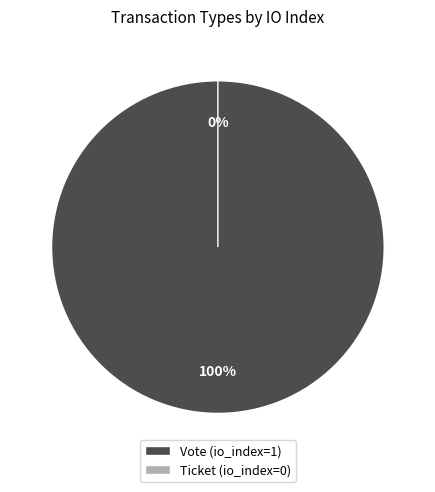

The Vote slice represents 100% of the pie. True or false?

True